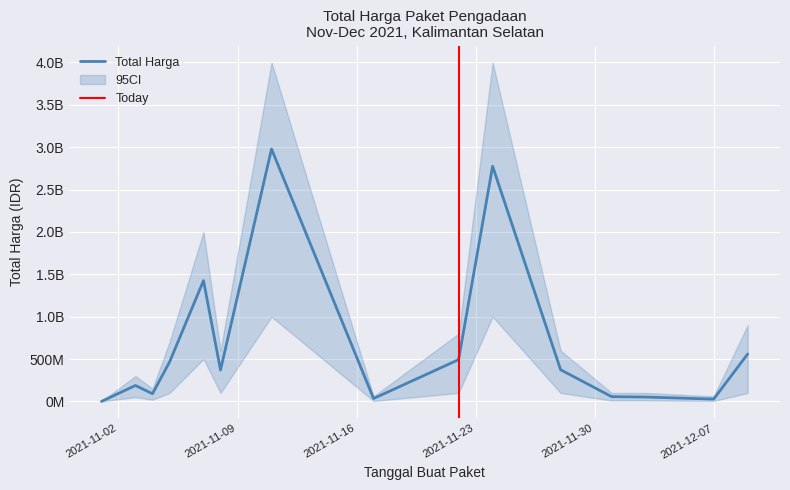

What is the approximate value at 2021-11-05, to the nearest 100?

464002100